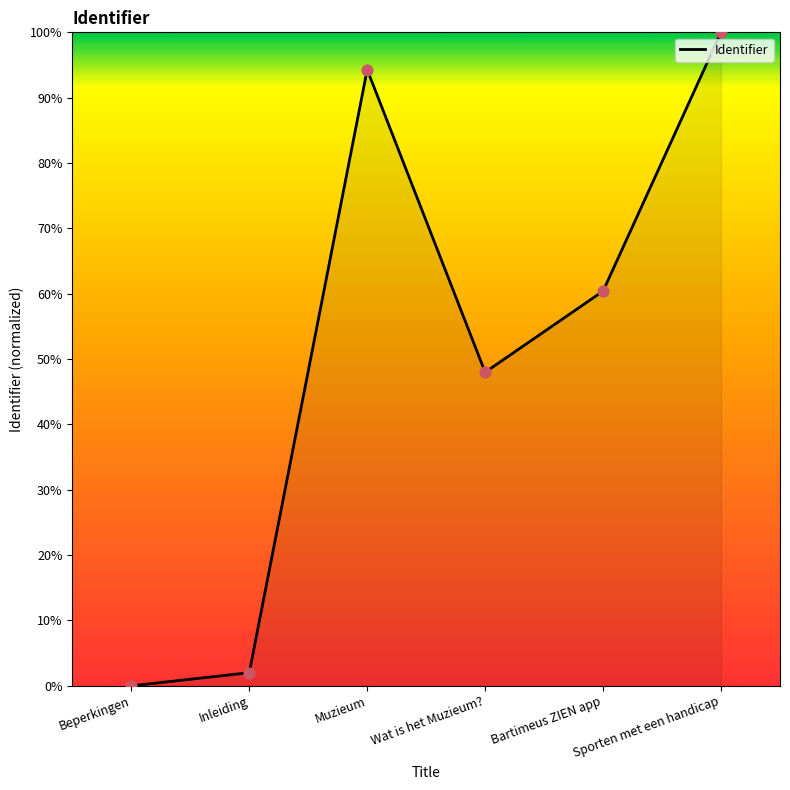

What is the change in value from Bartimeus ZIEN app to Sporten met een handicap?

+39.6